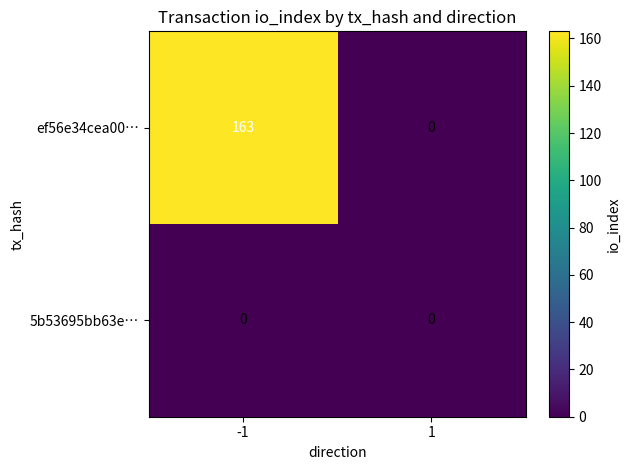

The 5b53695bb63e… series shows 0 at -1. True or false?

True